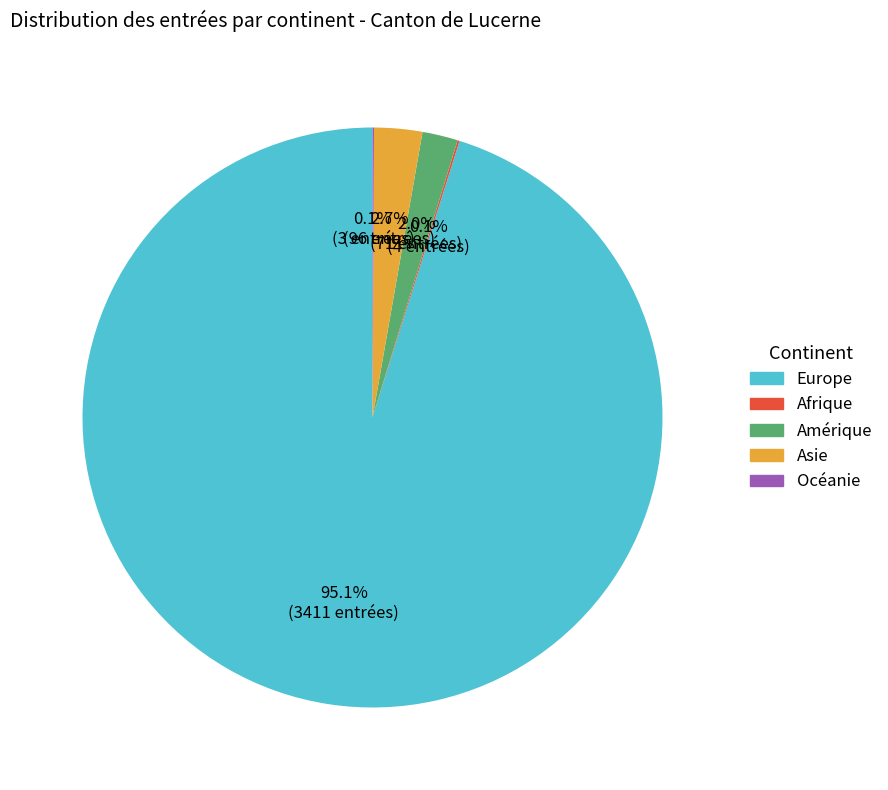

Does any single category account for the majority?

Yes